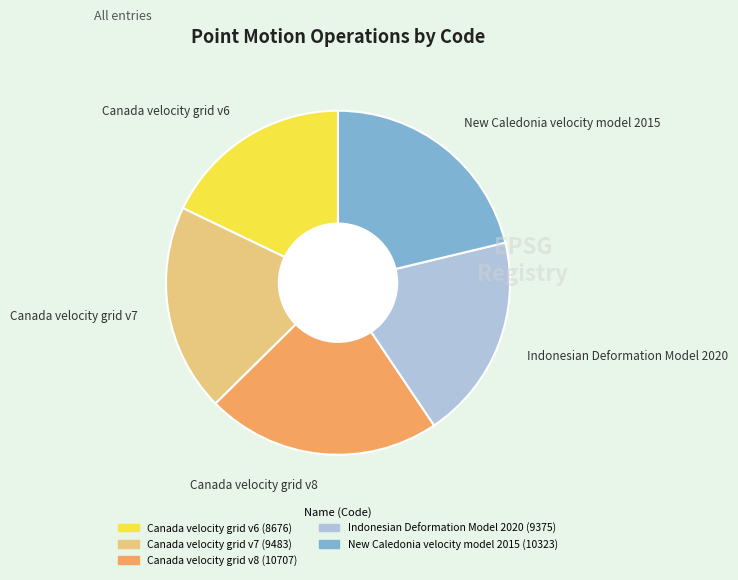

Do Canada velocity grid v6 and Canada velocity grid v7 together represent more than half of the pie?

No